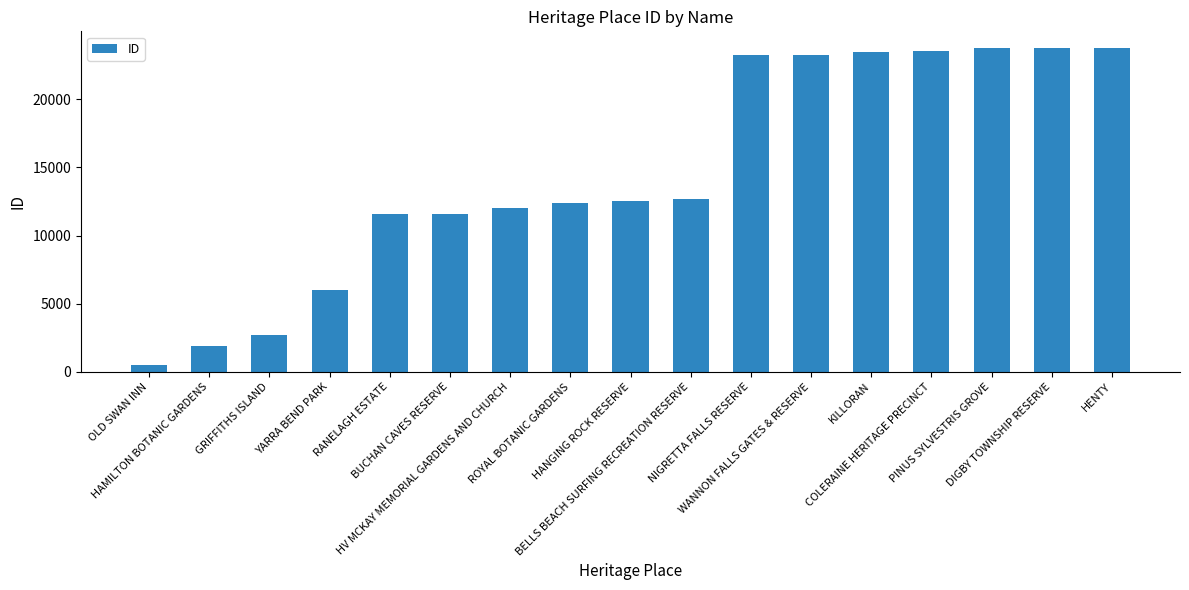

The chart shows a value of 12407 at ROYAL BOTANIC GARDENS. True or false?

True